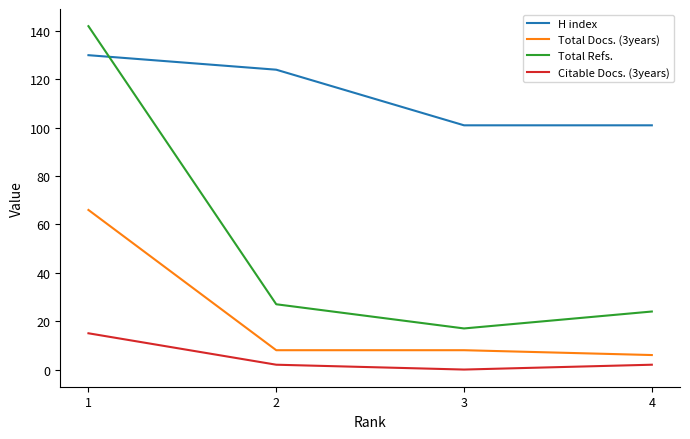

True or false: Citable Docs. (3years) and H index cross at least once.

False